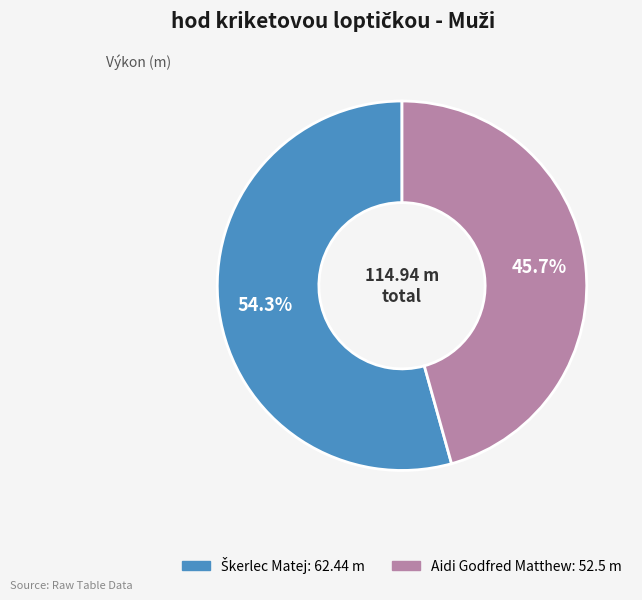

Which category has the smallest portion of the pie?

Aidi Godfred Matthew